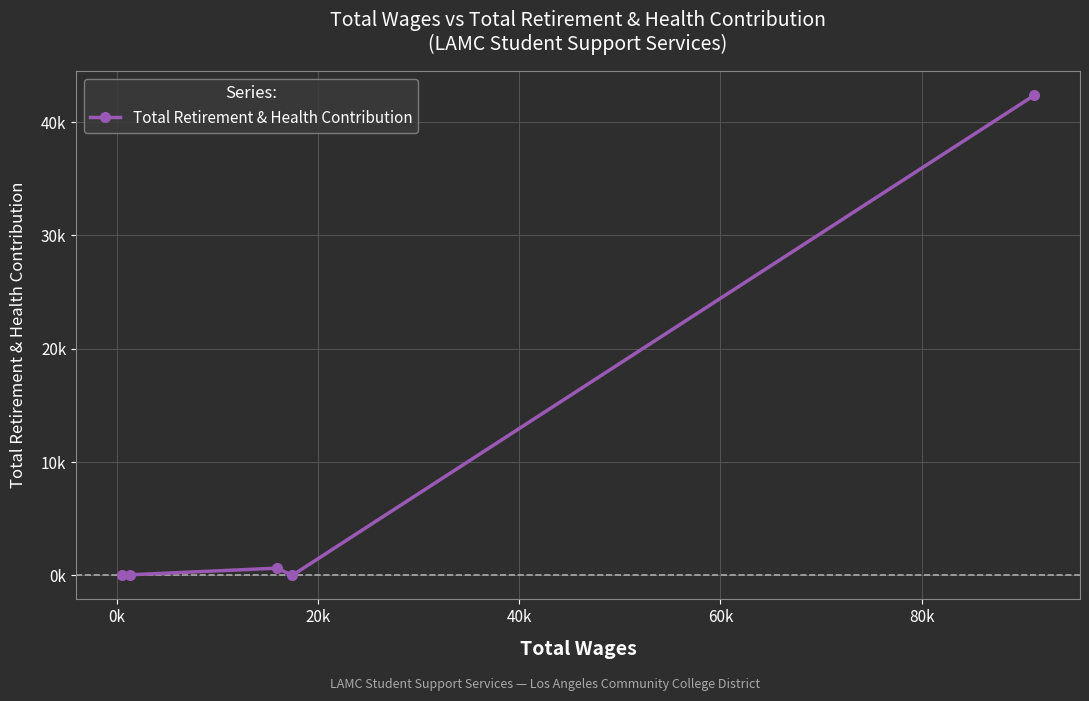

Is this an area chart (filled region under the line)?

No